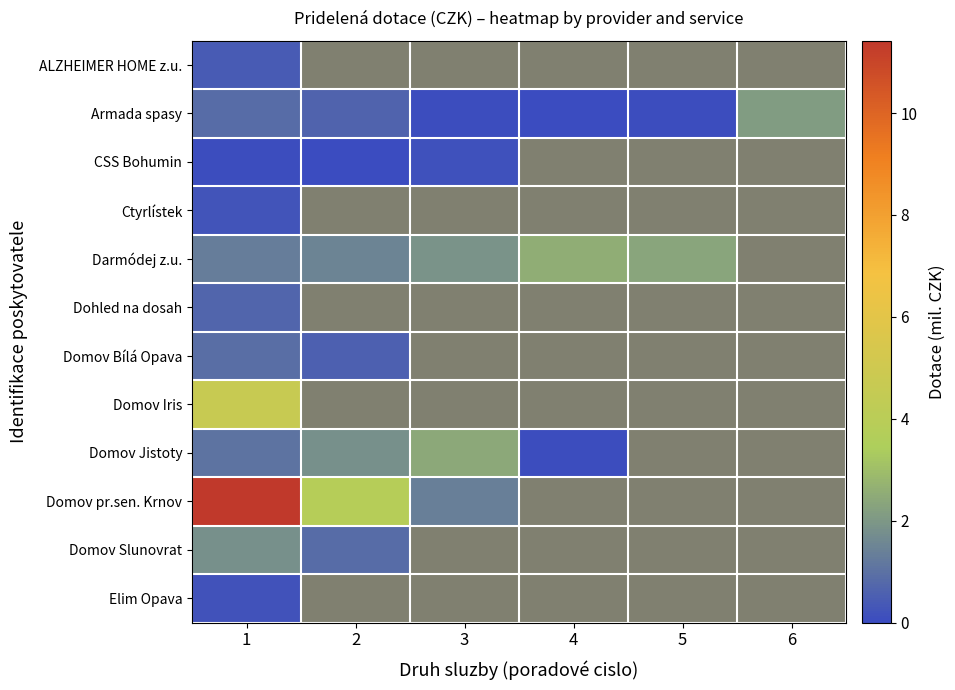

Which series has the widest spread of values?

Domov pr.sen. Krnov